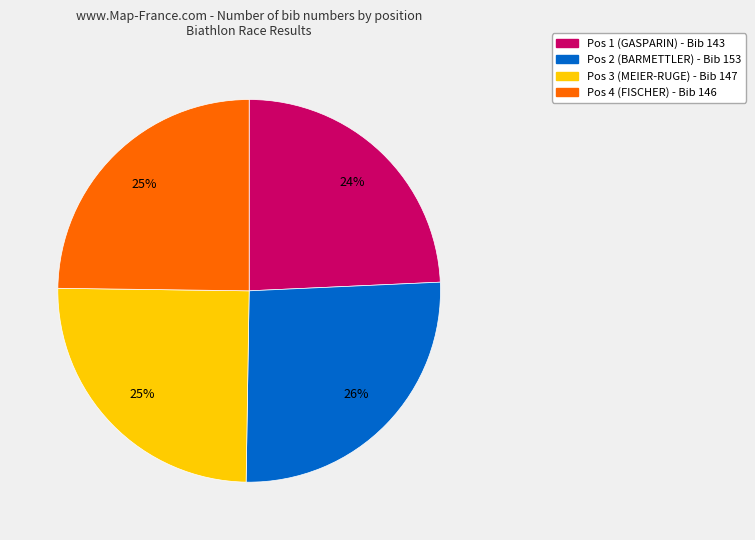

What is the largest slice in the pie chart?

Pos 2 (BARMETTLER)